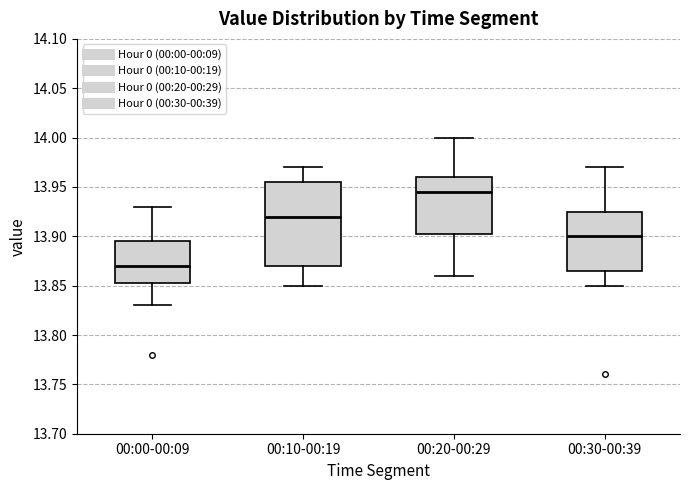

Where is the upper edge of the box for 00:30-00:39 on the y-axis? The values are not printed on the chart, so give them approximately, as read against the axis.

13.925